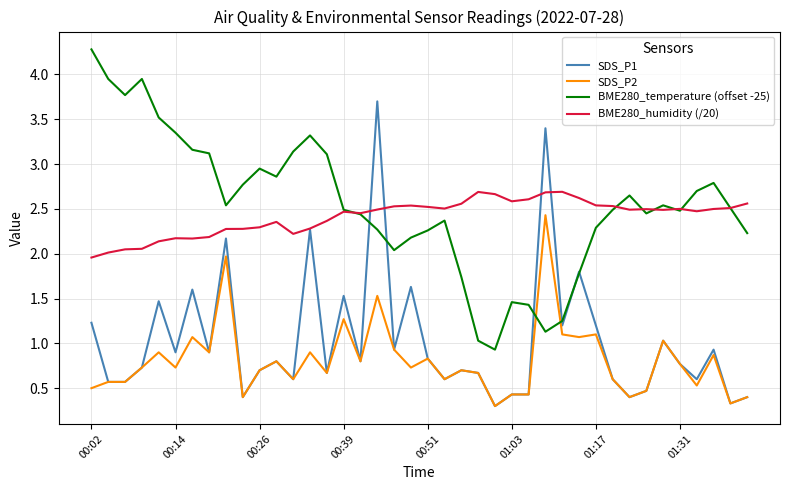

List the series in order of their peak value, lowest first.

SDS_P2, BME280_humidity (/20), SDS_P1, BME280_temperature (offset -25)